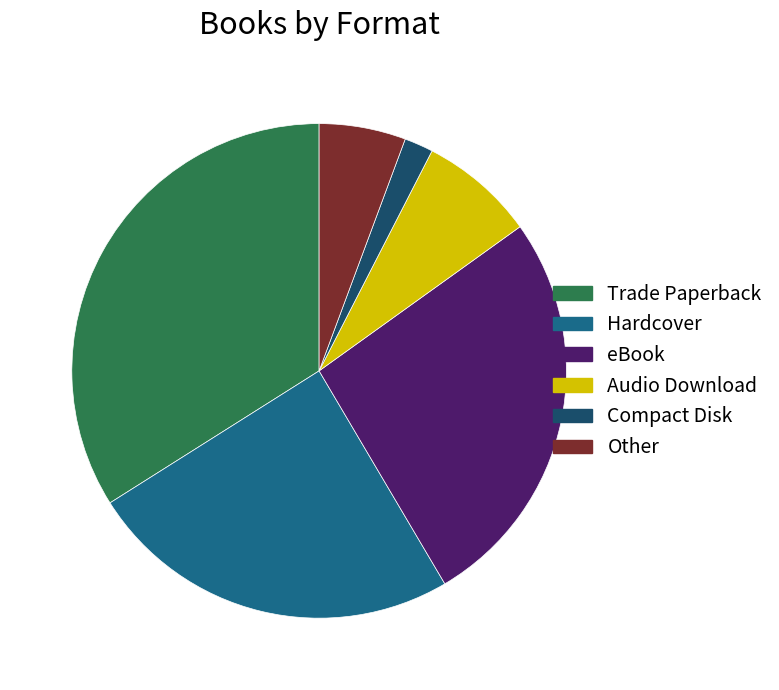

Do Compact Disk and Trade Paperback together represent more than half of the pie?

No